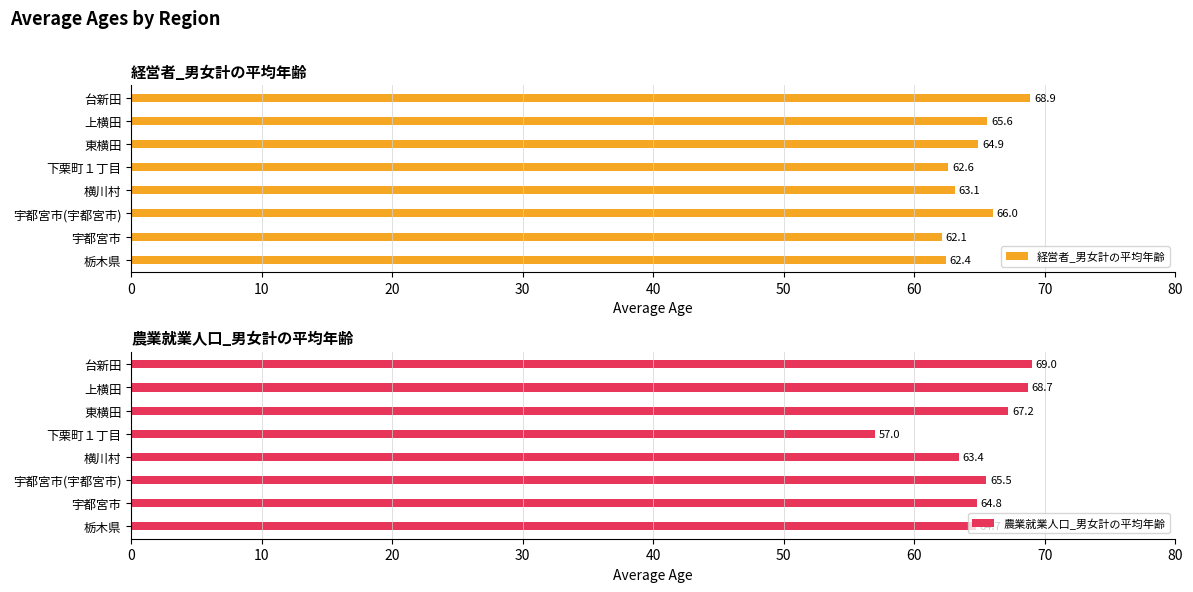

What is the highest value of the 経営者_男女計の平均年齢 series?

68.9